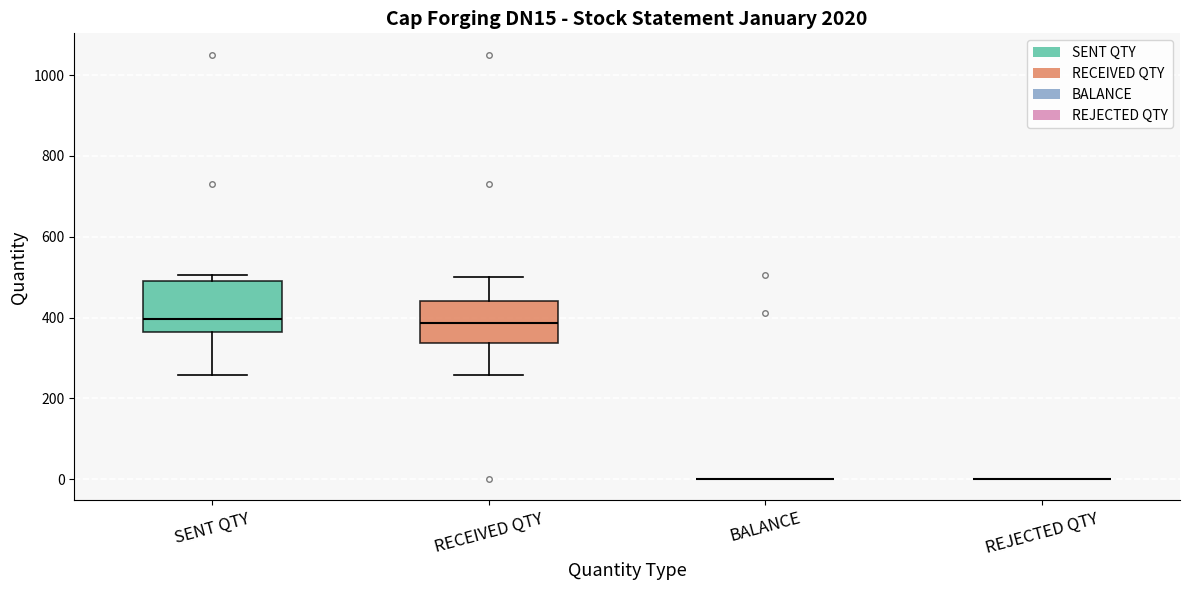

Reading left to right, transcribe this box plot: for each box, give where its median line is, the range the box spans, and where its two whiskers end, as read against the y-axis. The values are not printed on the chart, so give them approximately, as read against the axis.

SENT QTY: median 400, box 360 to 500, whiskers 260 to 500 (just above the box's upper edge)
RECEIVED QTY: median 380, box 340 to 440, whiskers 260 to 500
BALANCE: box collapsed to a line at 0, whiskers 0 to 0
REJECTED QTY: box collapsed to a line at 0, whiskers 0 to 0